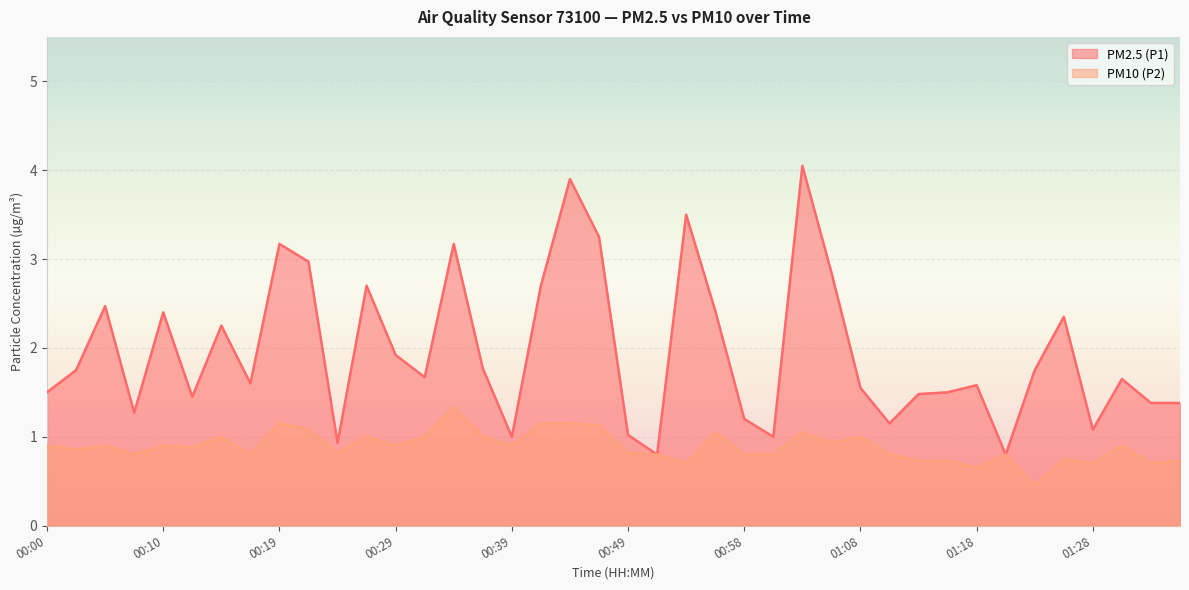

In PM2.5 (P1), how many points are higher than both neighbors (excluding endpoints)?

12